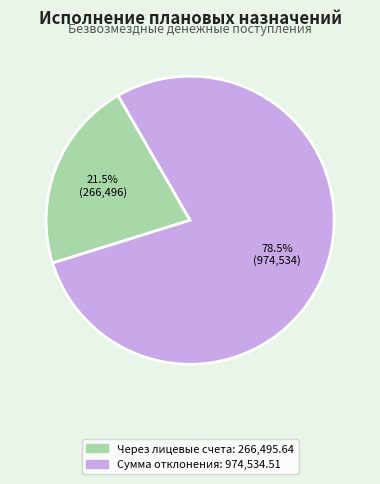

Is there a majority slice in this chart?

Yes